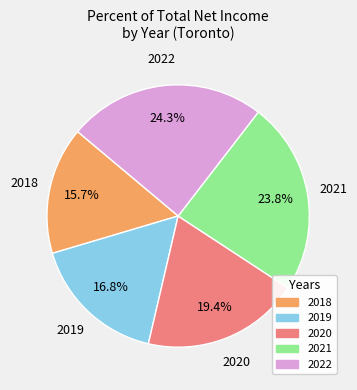

To the nearest percent, what is the difference between the largest and smallest slice percentages?

9%